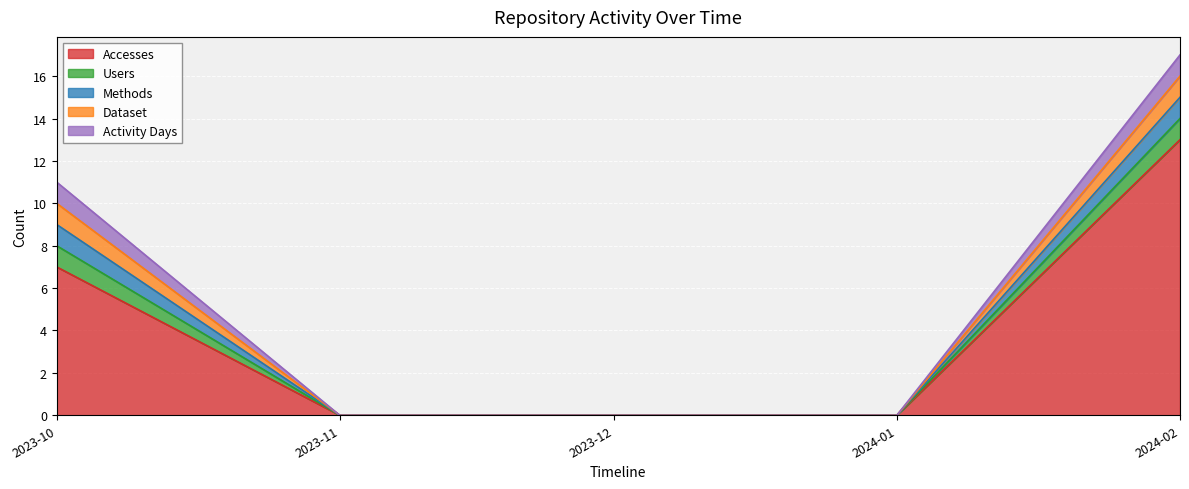

True or false: Dataset and Methods cross at least once.

False